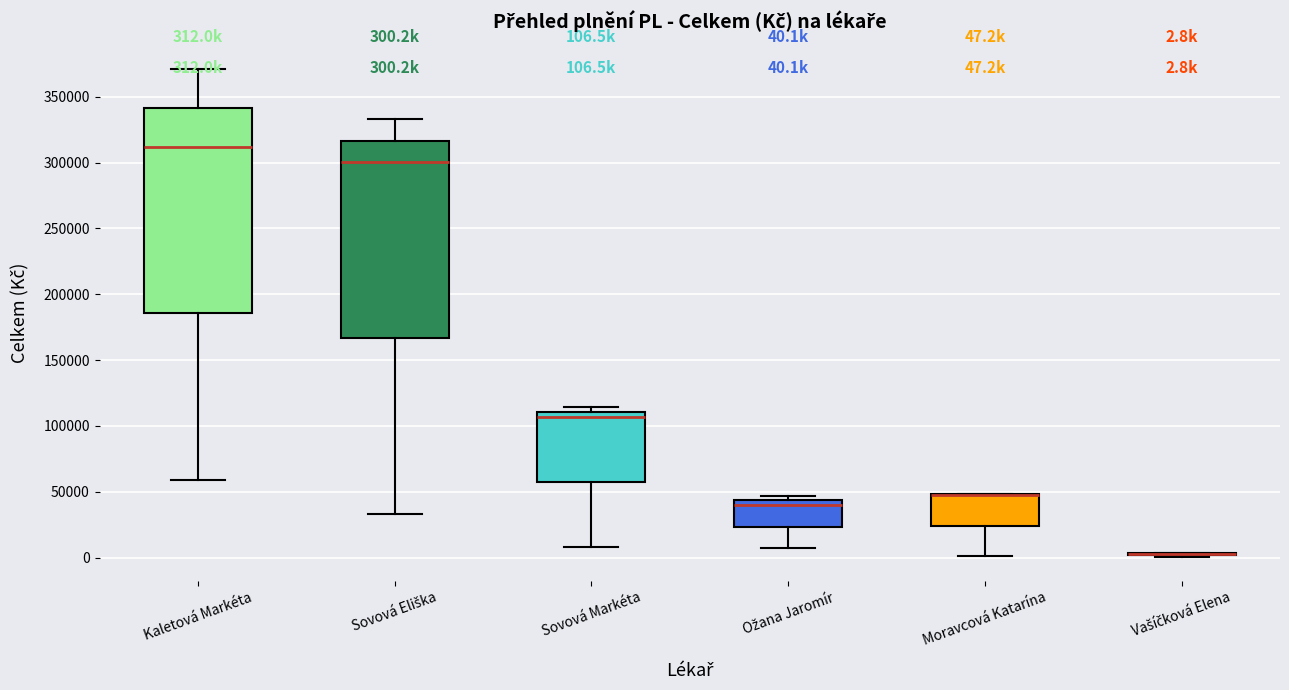

Comparing the boxes themselves (not the whiskers), which one is the tallest?

Kaletová Markéta